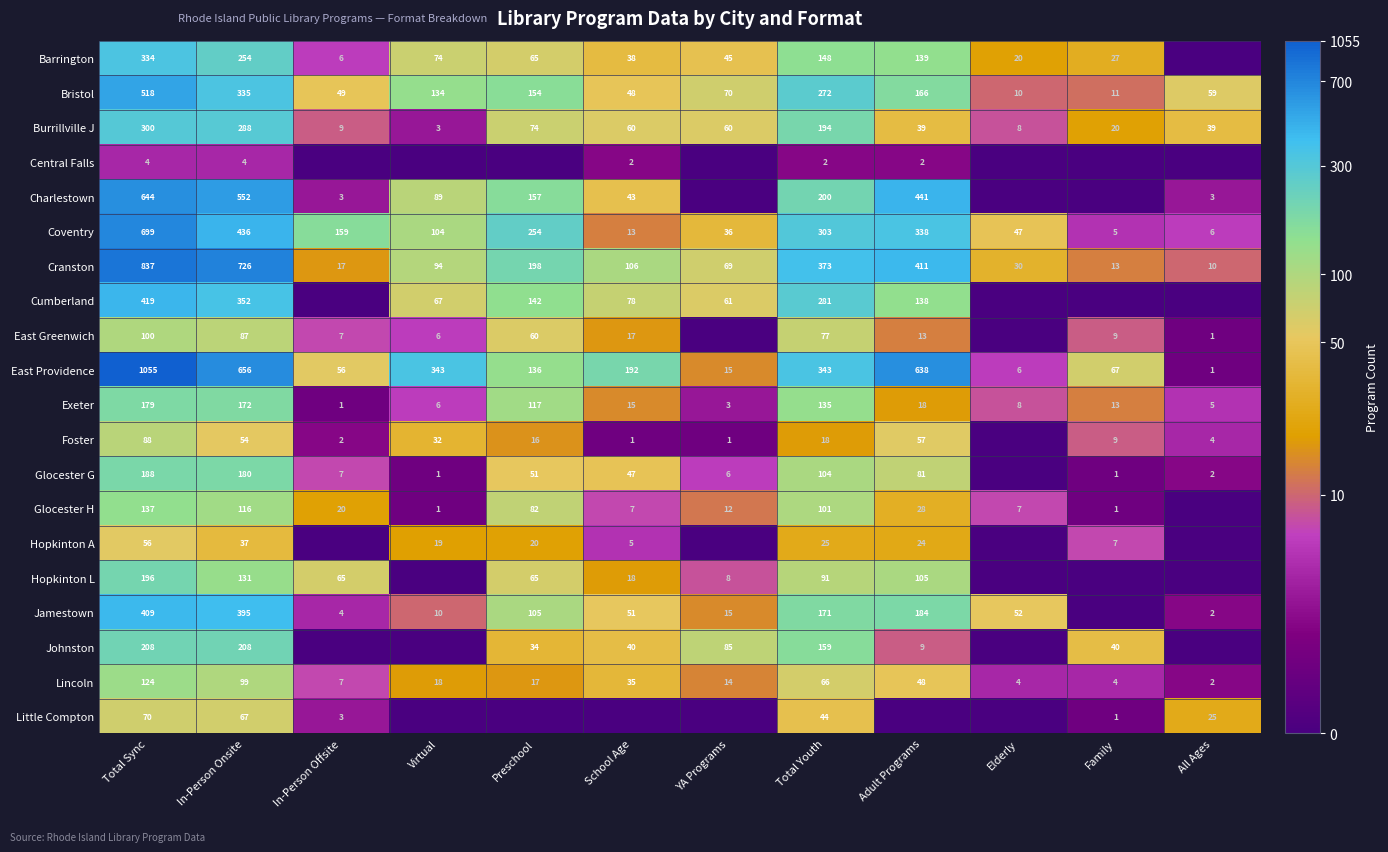

The Jamestown series shows 4.3 at Virtual. True or false?

False